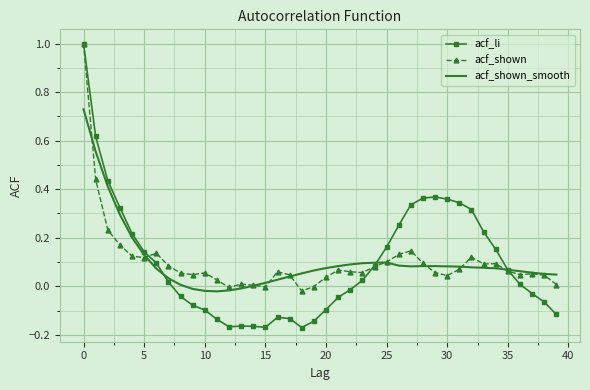

Which series has the widest spread of values?

acf_li